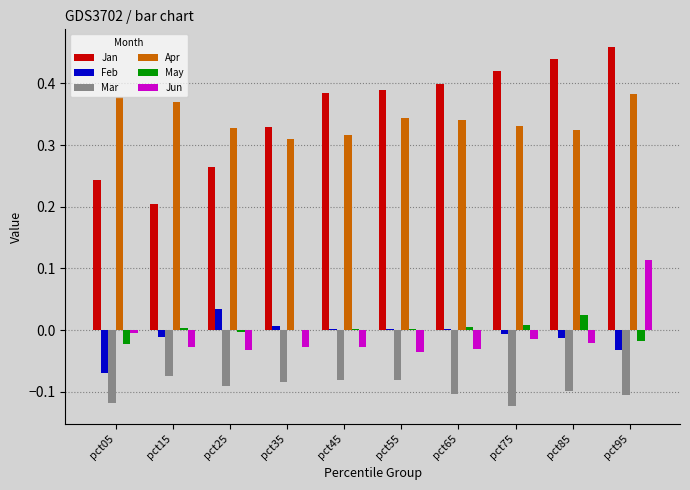

The Mar series shows -0.2 at pct05. True or false?

False